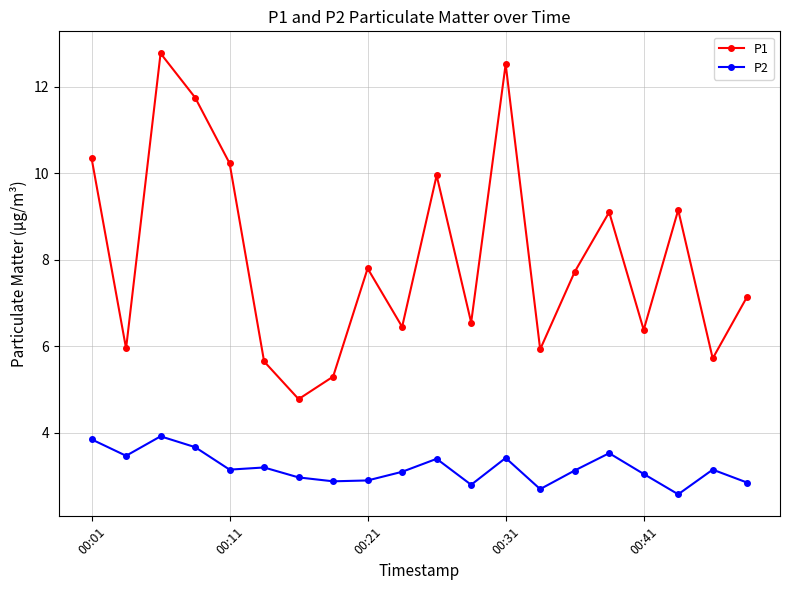

List the series in order of their peak value, lowest first.

P2, P1